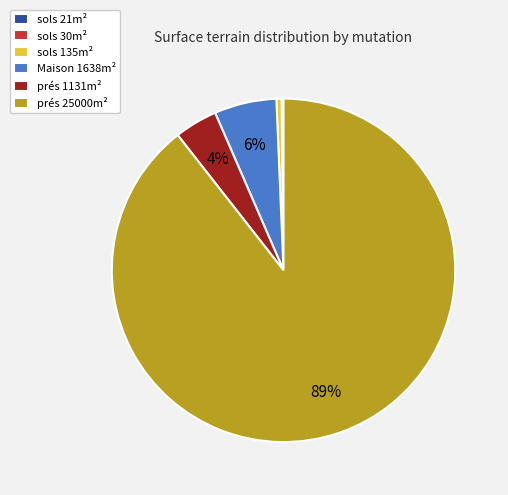

To the nearest percent, what is the average slice percentage?

17%